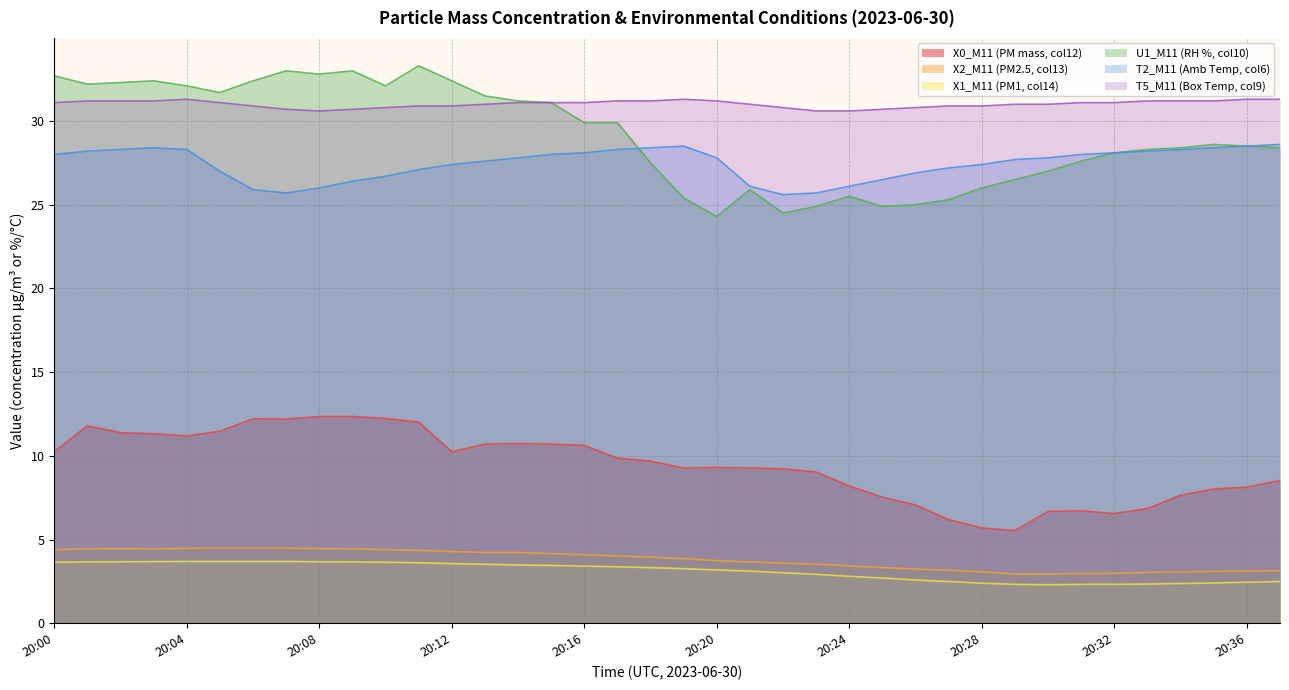

Rank the series by their maximum value, from highest to lowest.

U1_M11 (RH %, col10), T5_M11 (Box Temp, col9), T2_M11 (Amb Temp, col6), X0_M11 (PM mass, col12), X2_M11 (PM2.5, col13), X1_M11 (PM1, col14)